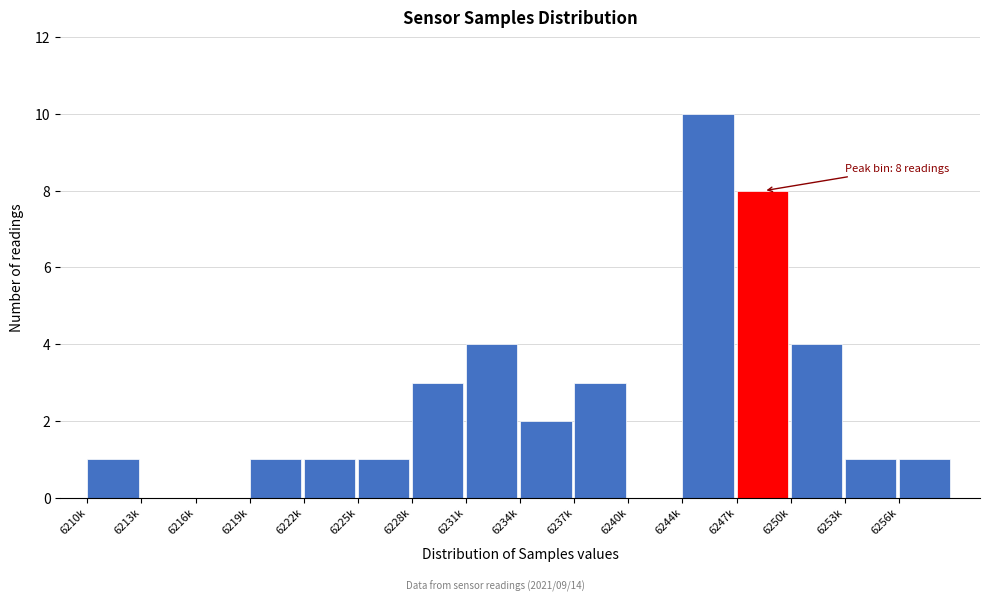

Reading left to right, what are all the values shown in this chart?

6210k=1	6213k=0	6216k=0	6219k=1	6222k=1	6225k=1	6228k=3	6231k=4	6234k=2	6237k=3	6240k=0	6244k=10	6247k=8	6250k=4	6253k=1	6256k=1